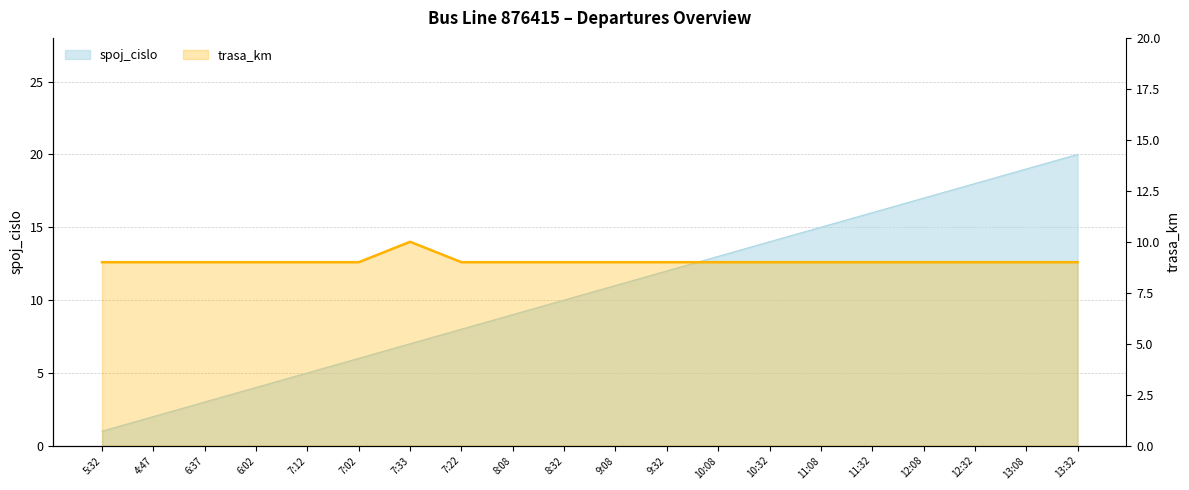

What is the label of the 3rd point from the right?

12:32